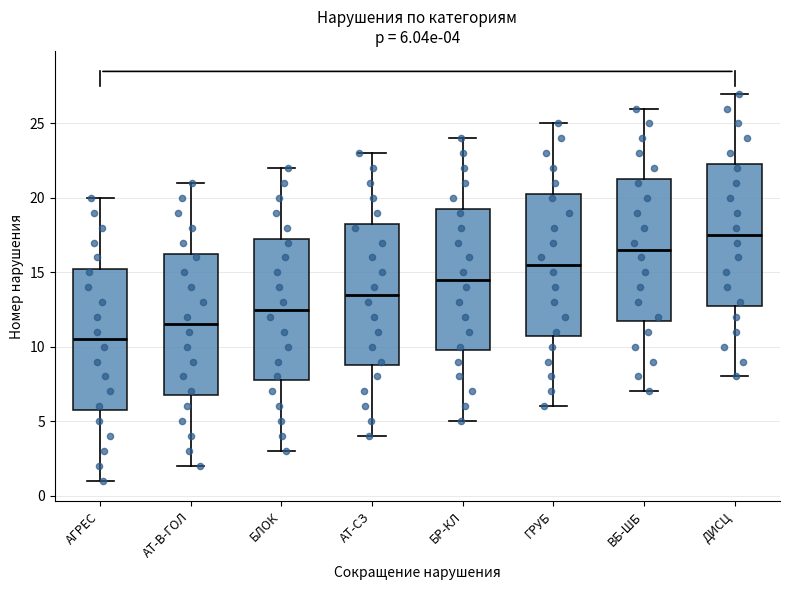

Which box has the highest median line?

ДИСЦ